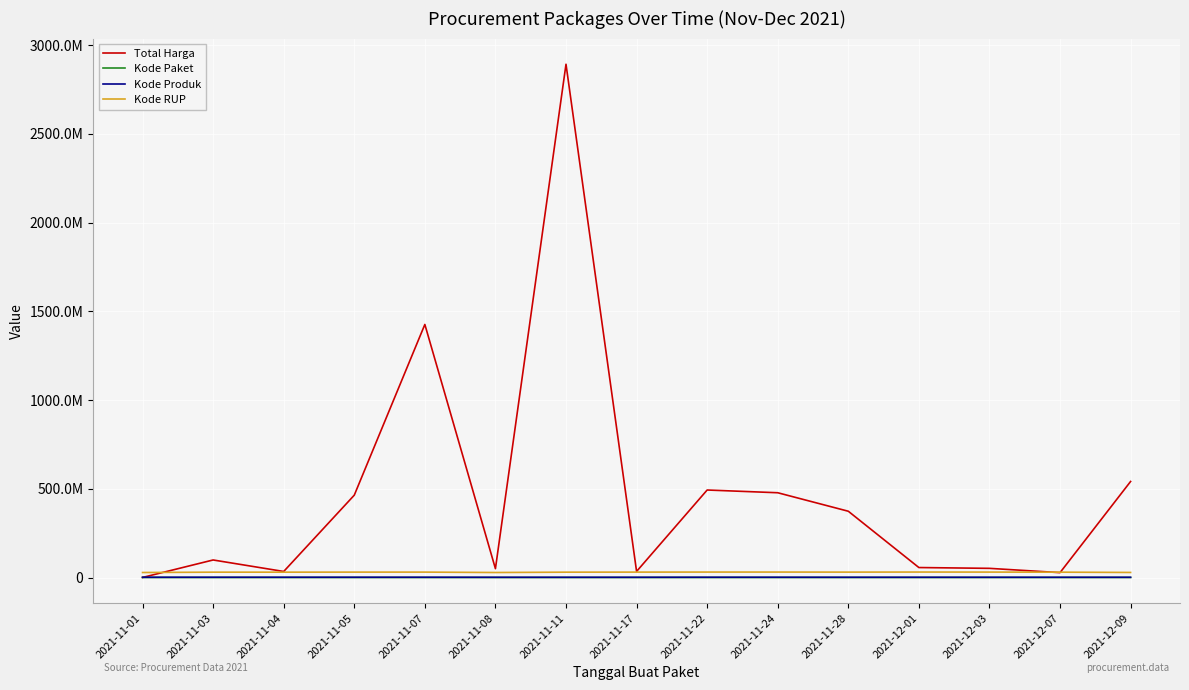

At which category is the sum across all series the highest?

2021-11-11